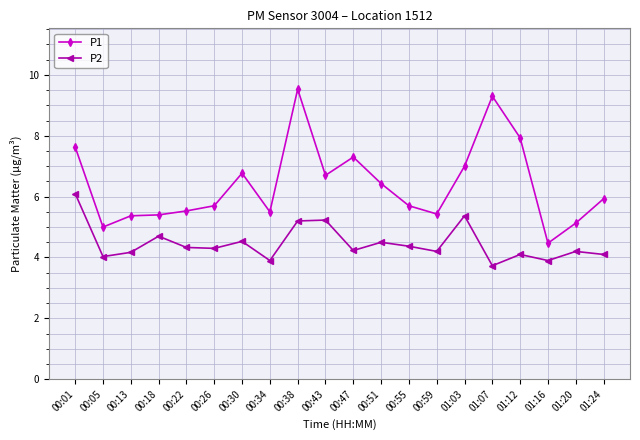

True or false: P2 and P1 intersect in this chart.

False